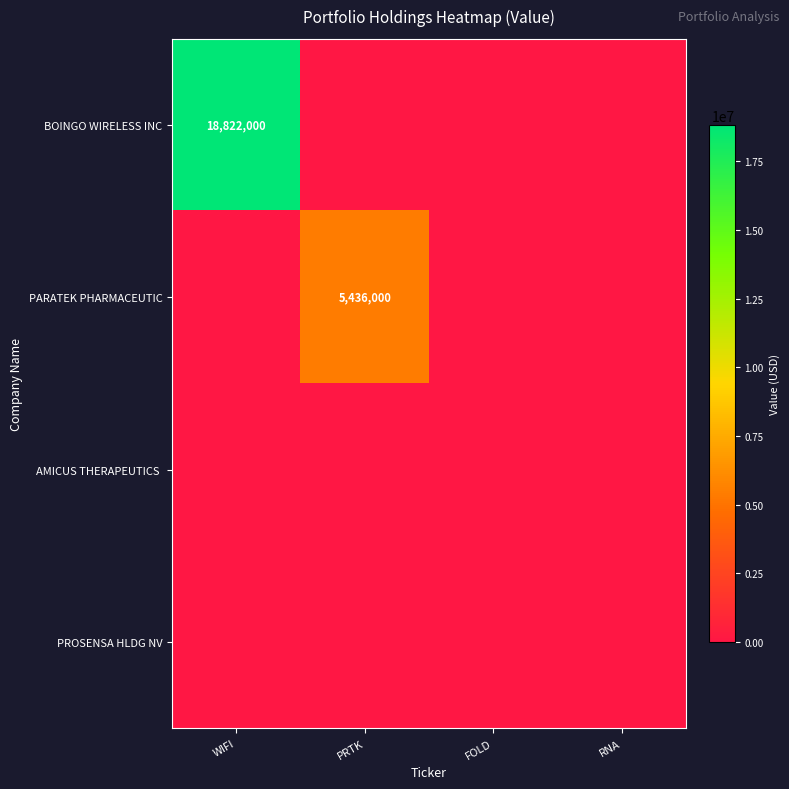

The PARATEK PHARMACEUTIC series shows 3078621 at PRTK. True or false?

False